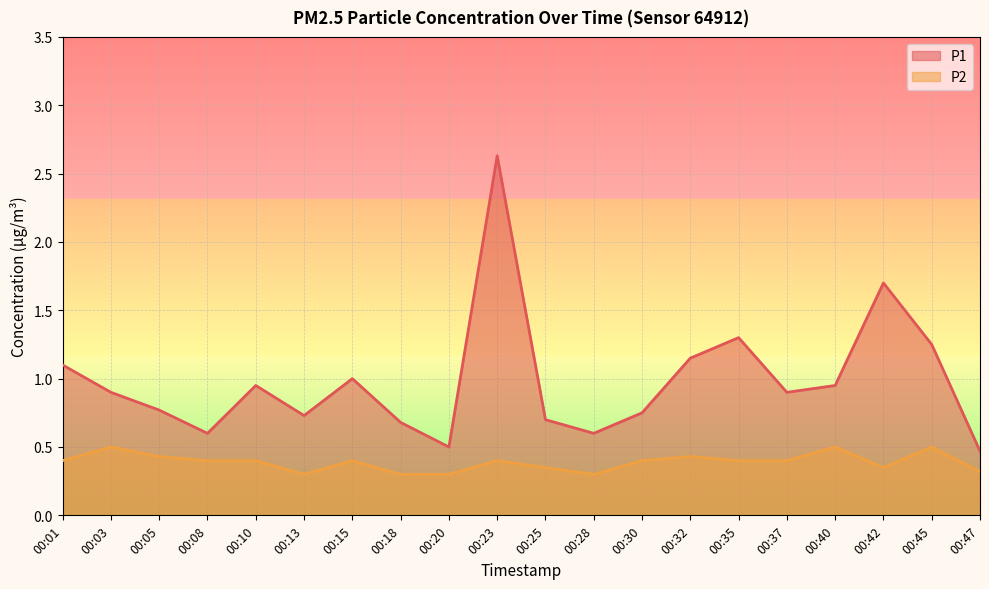

At which category is the sum across all series the highest?

00:23